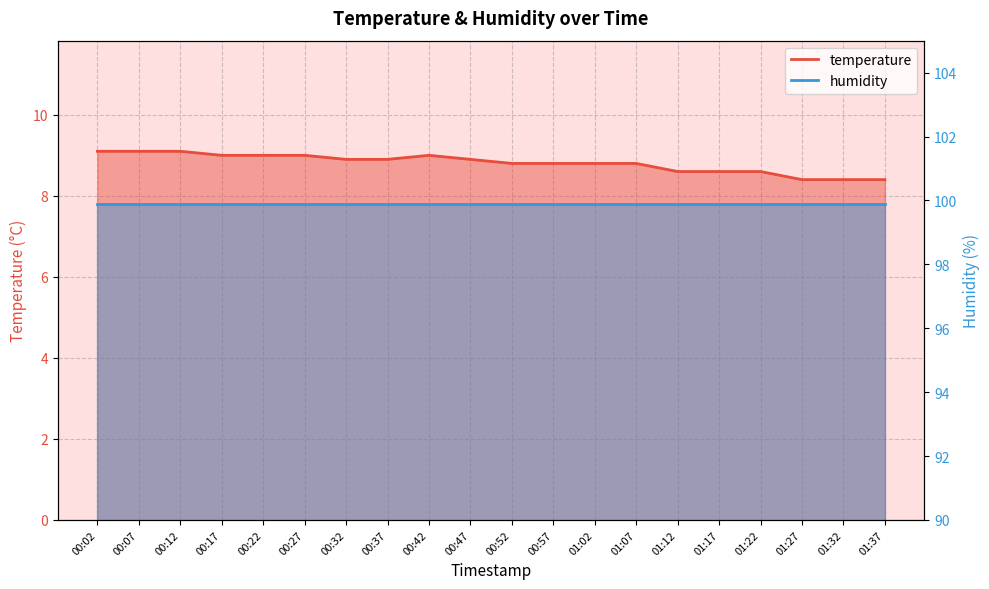

True or false: the data shows 8.6 at 01:22.

True